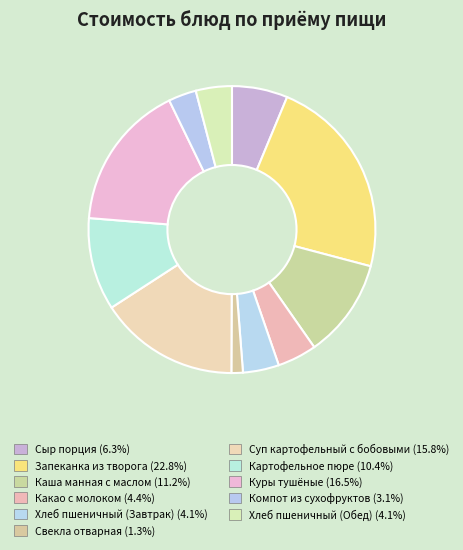

Is it true that Свекла отварная is 11% of the pie?

False